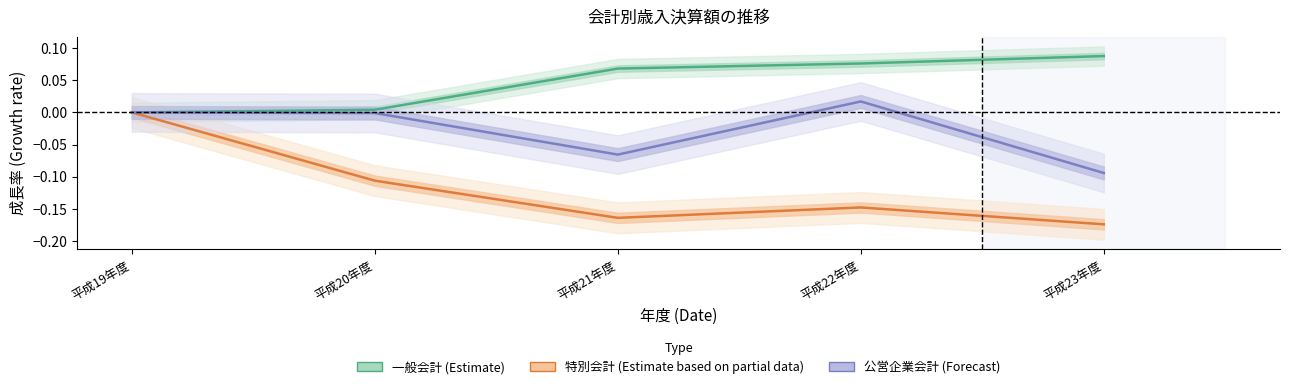

What is the total value across all series at 平成20年度?

-0.1